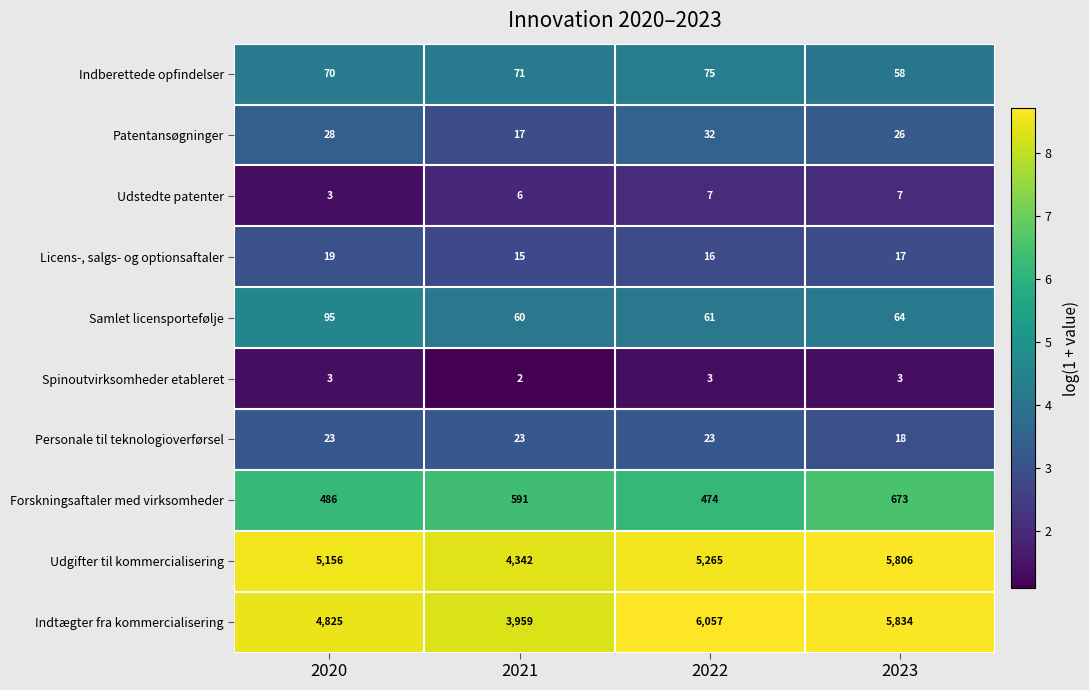

How many series are shown in this chart?

10